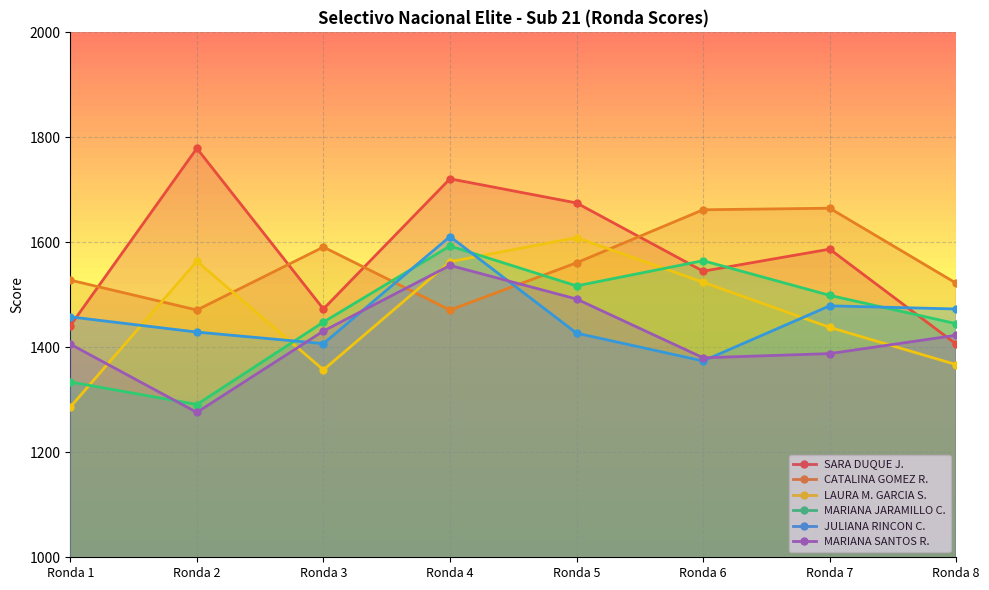

What is the value of the MARIANA JARAMILLO C. point at the 3rd from the left?

1448